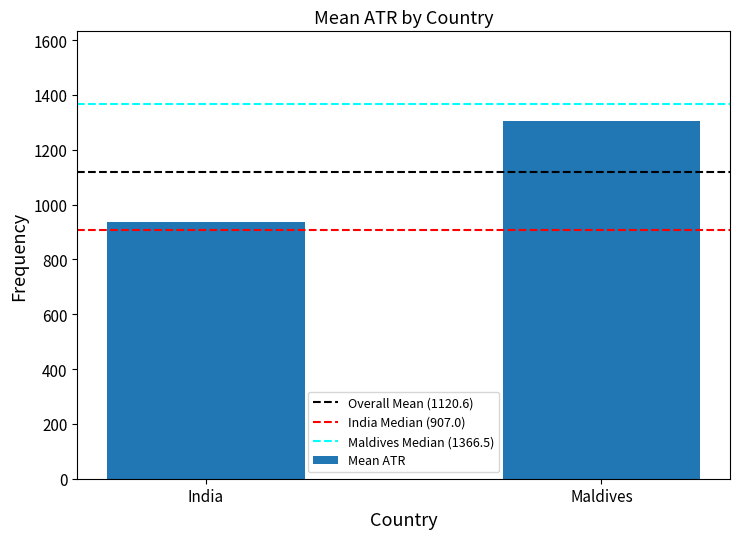

Reading left to right, extract all data points from this chart.

935.5	1305.6